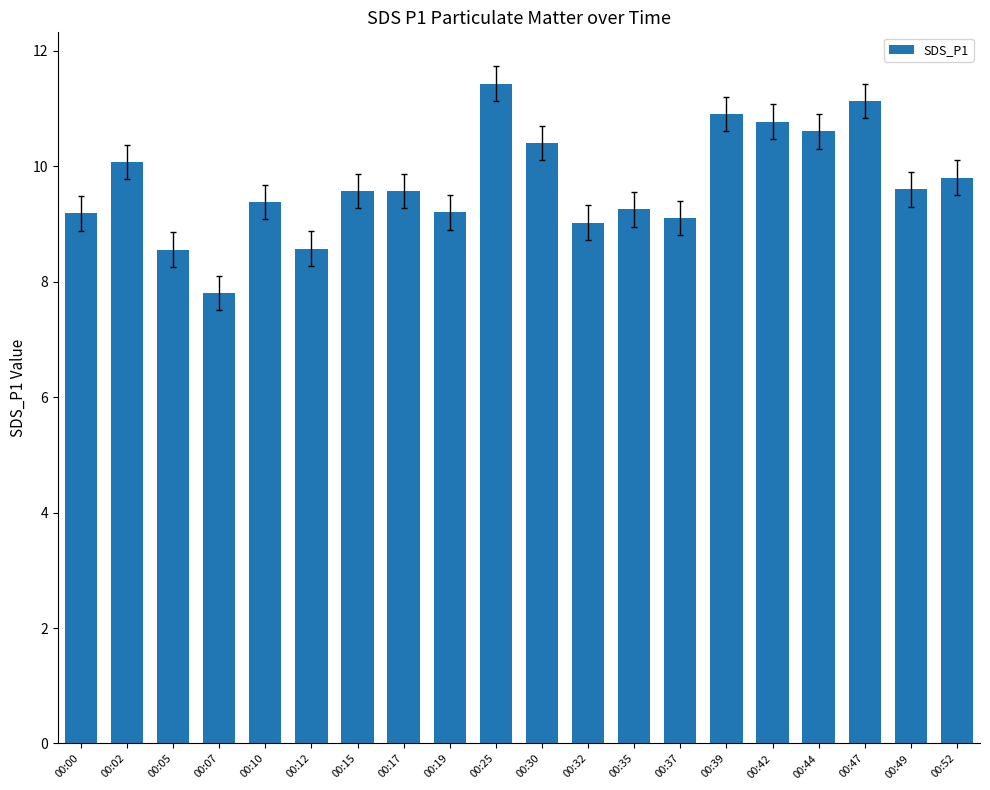

Which label corresponds to the smallest value in the chart?

00:07